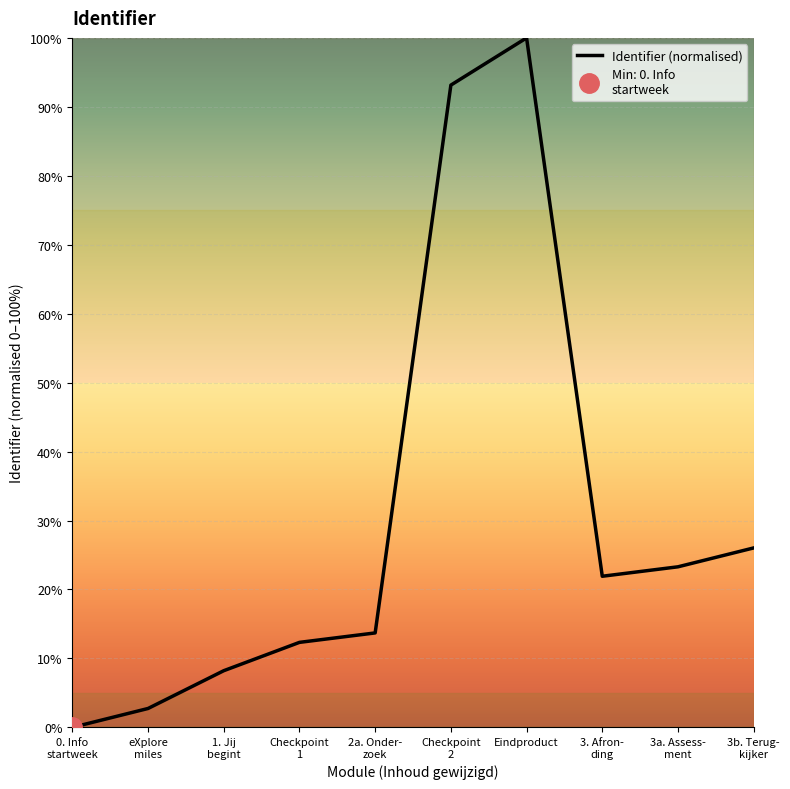

What is the sum of all values?

301.4